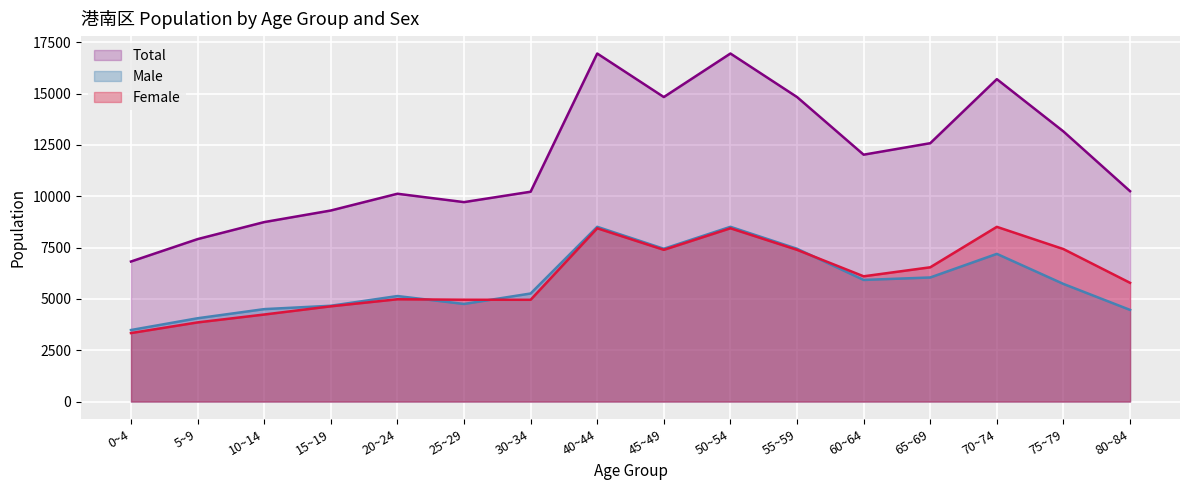

True or false: Total and Female intersect in this chart.

False